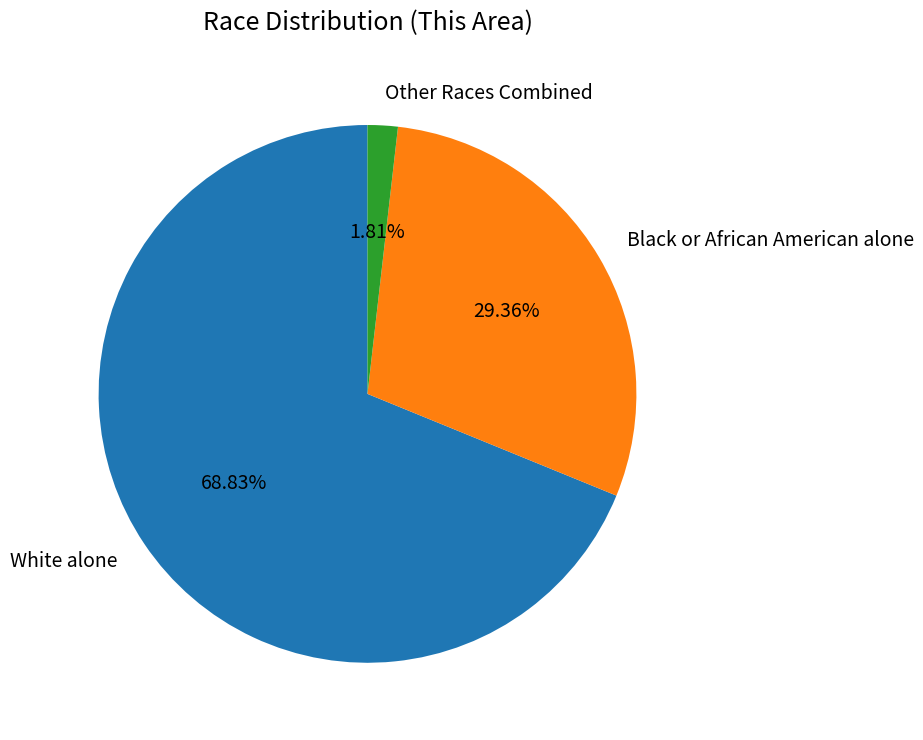

Is there a majority slice in this chart?

Yes